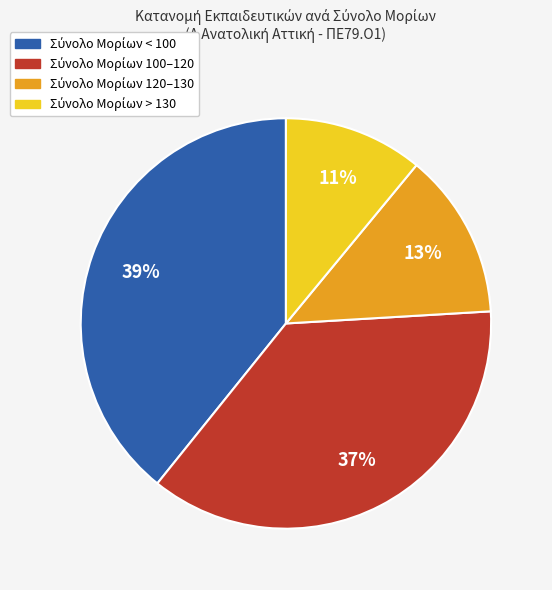

Is there any slice that represents more than half of the pie?

No